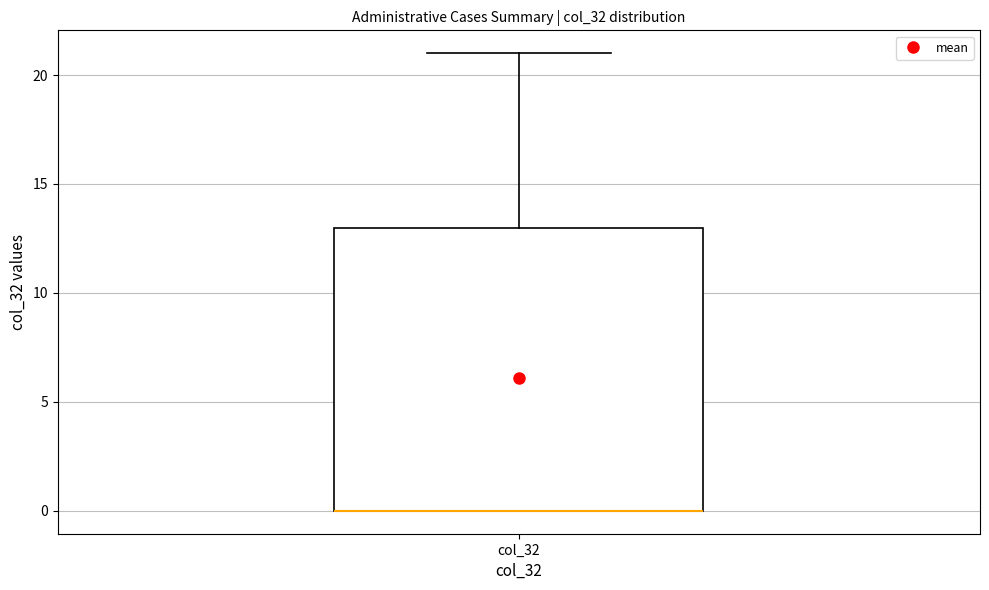

Where is the upper edge of the box for col_32 on the y-axis? The values are not printed on the chart, so give them approximately, as read against the axis.

13